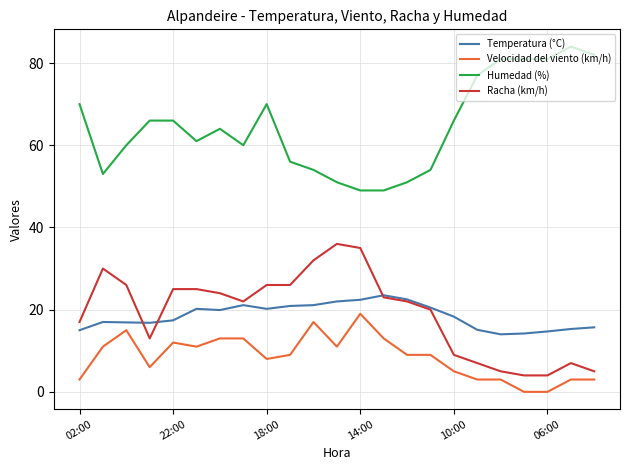

True or false: Racha (km/h) and Velocidad del viento (km/h) cross at least once.

False